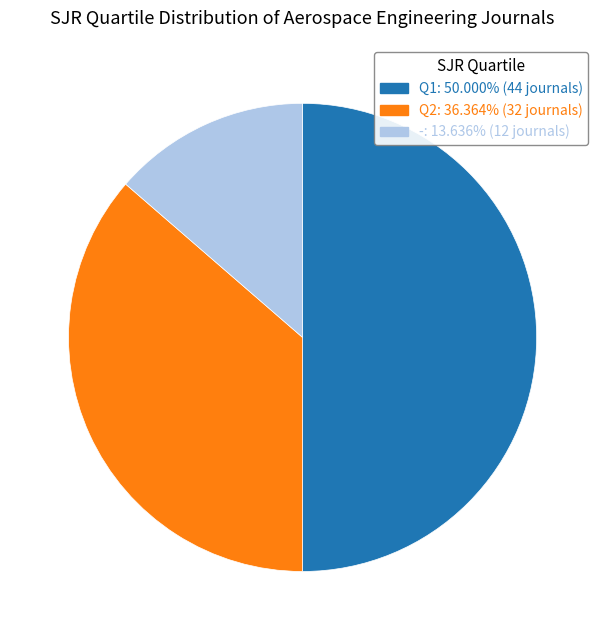

Do -: 13.636% (12 journals) and Q1: 50.000% (44 journals) together represent more than half of the pie?

Yes